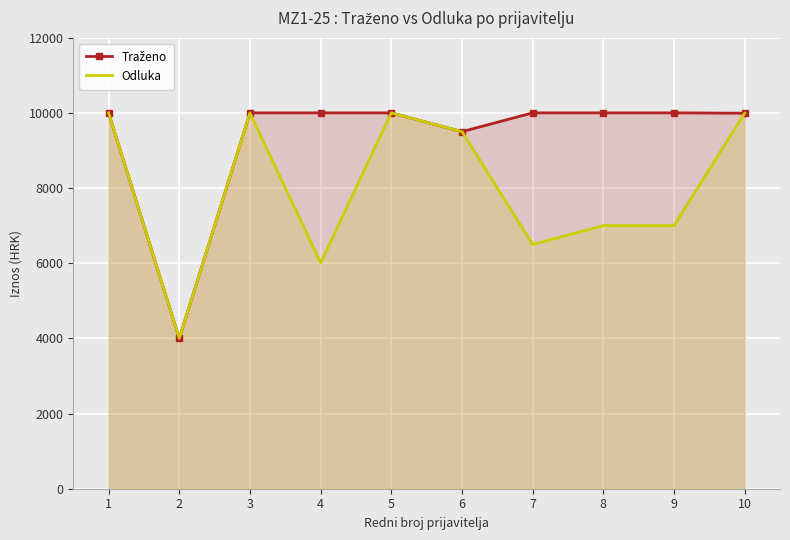

Rank the series by their maximum value, from highest to lowest.

Traženo, Odluka